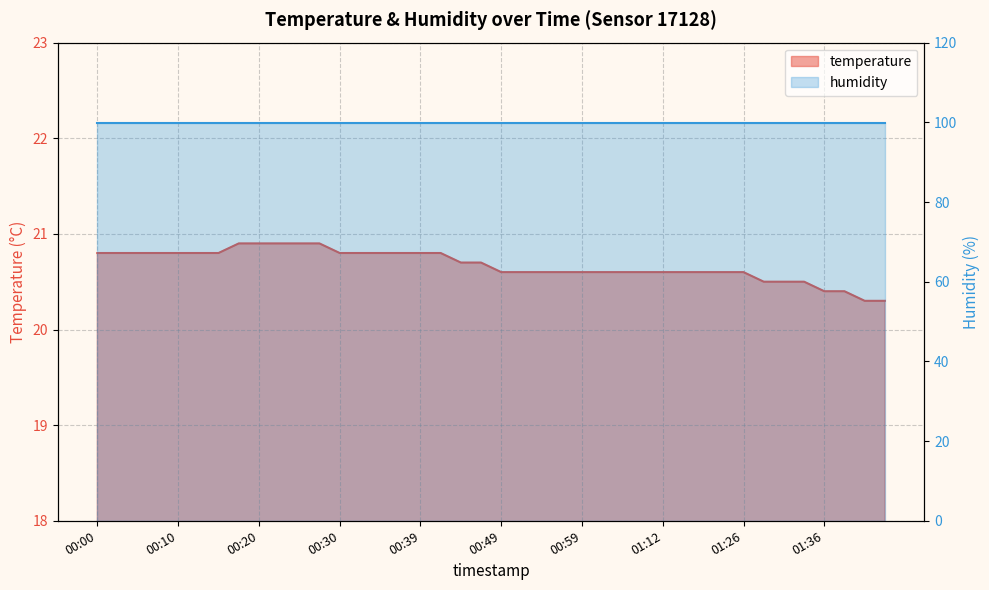

True or false: the data shows 20.4 at 01:36.

True